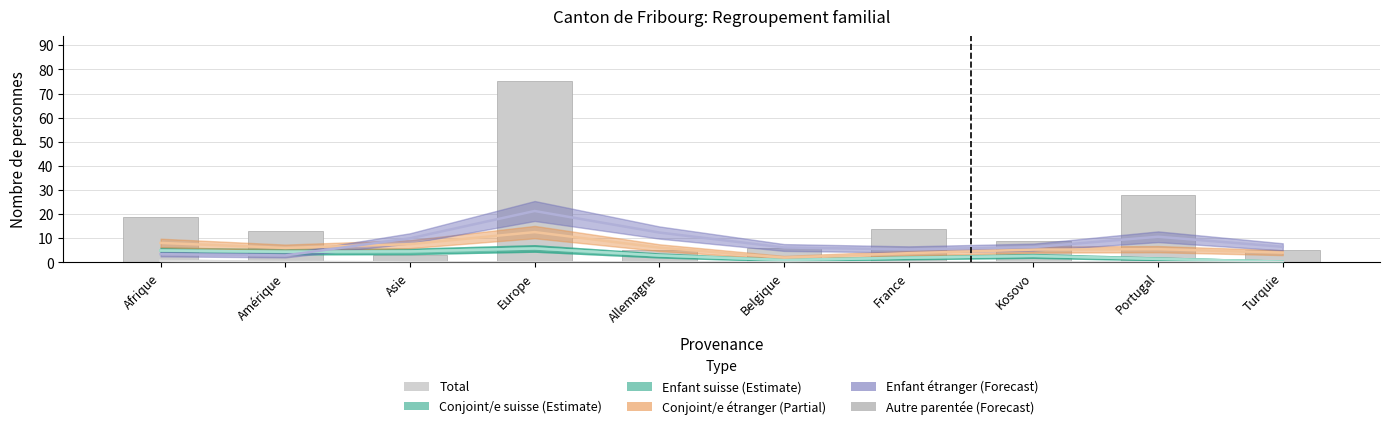

The value at Allemagne is 5. True or false?

True